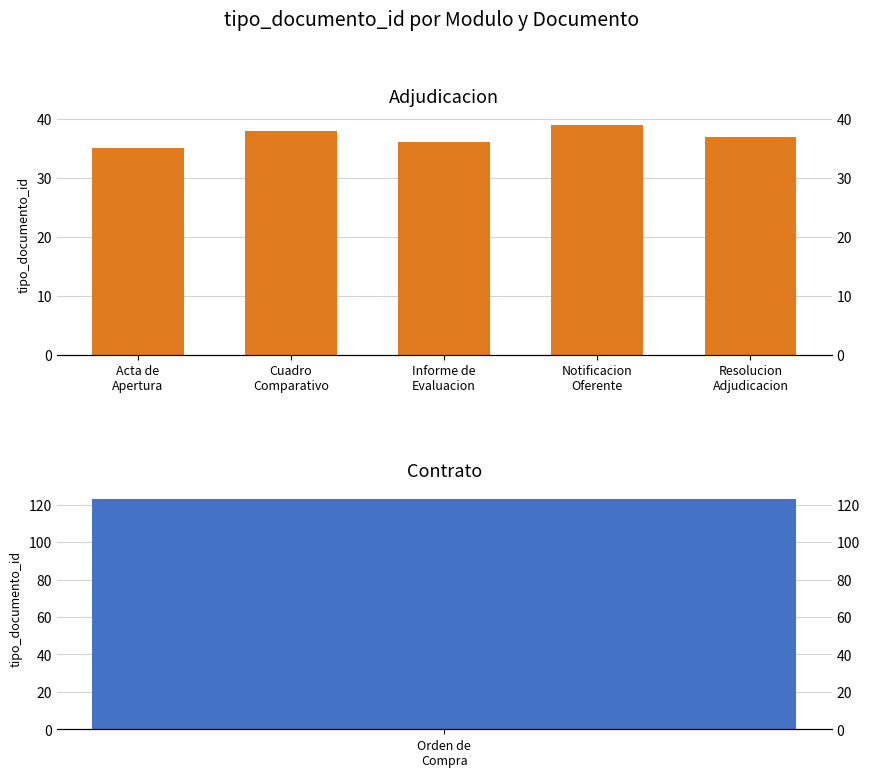

The chart shows a value of 39 at Notificacion
Oferente. True or false?

True